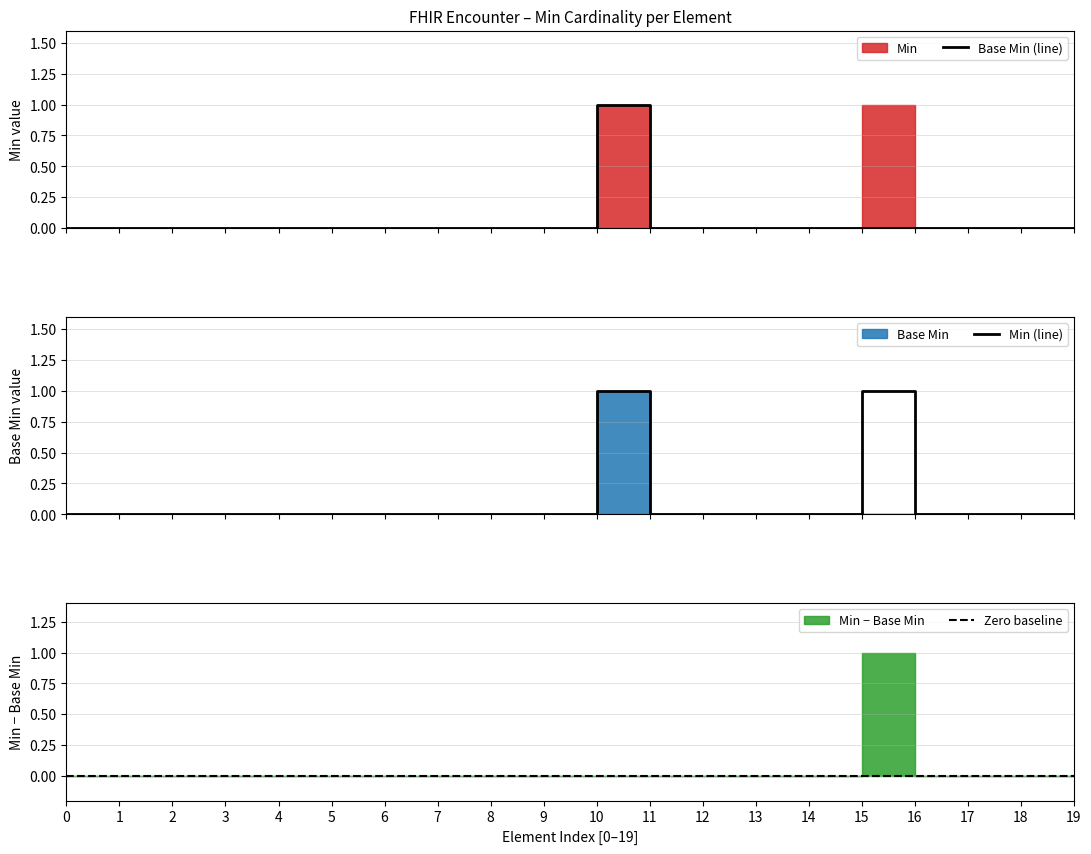

How many lines are shown in the chart?

3